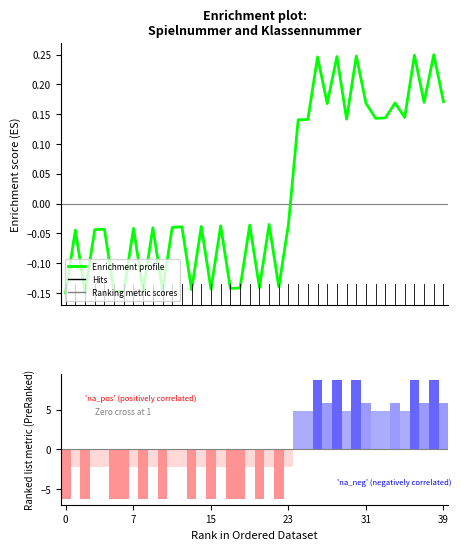

The Spielnummer series shows -0.2 at 6. True or false?

False